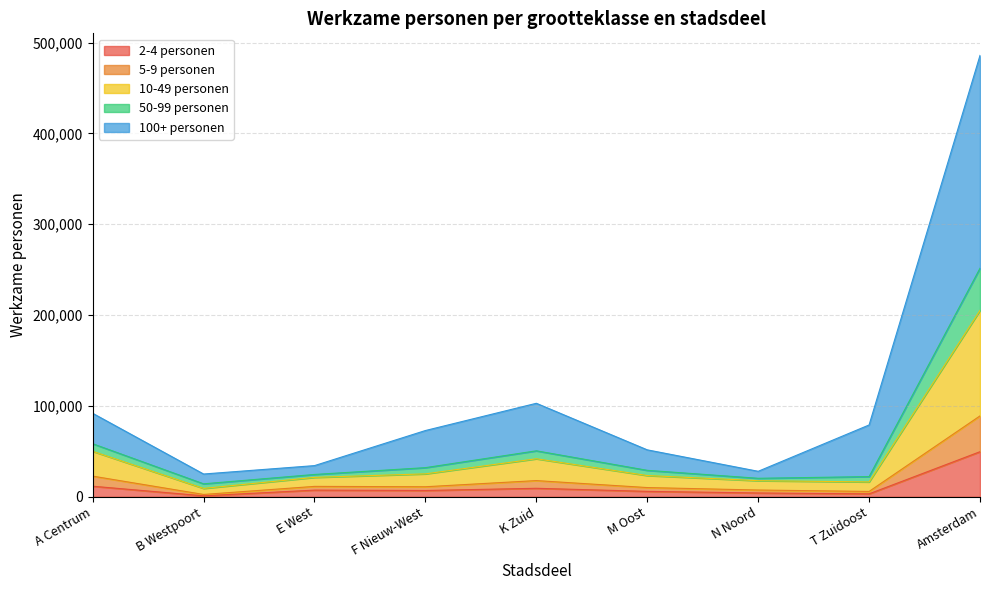

At which category is the sum across all series the highest?

Amsterdam